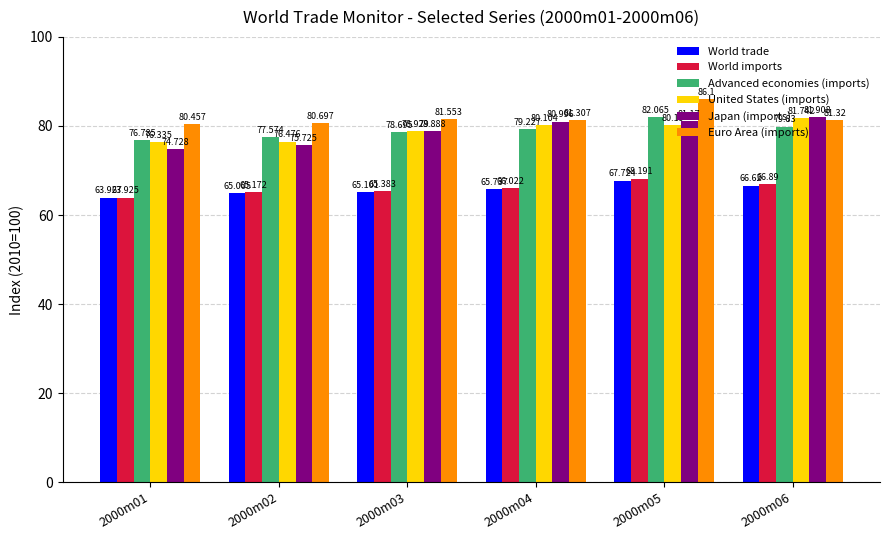

True or false: Advanced economies (imports) has a value of 113.5 at 2000m01.

False